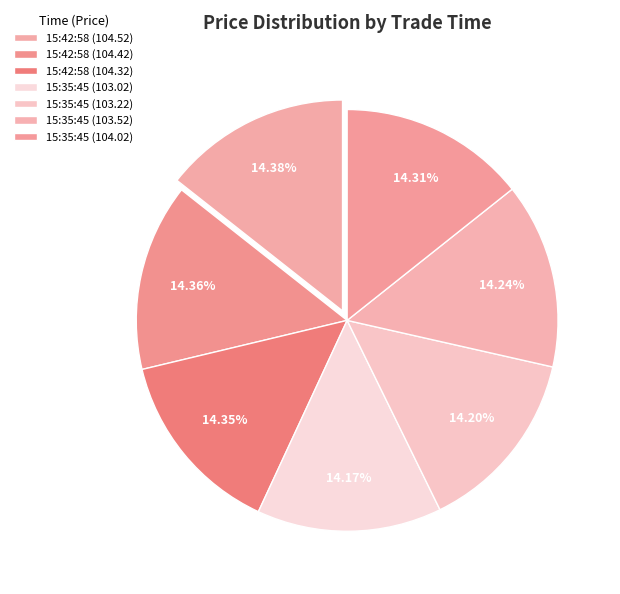

How many slices are in this pie chart?

7